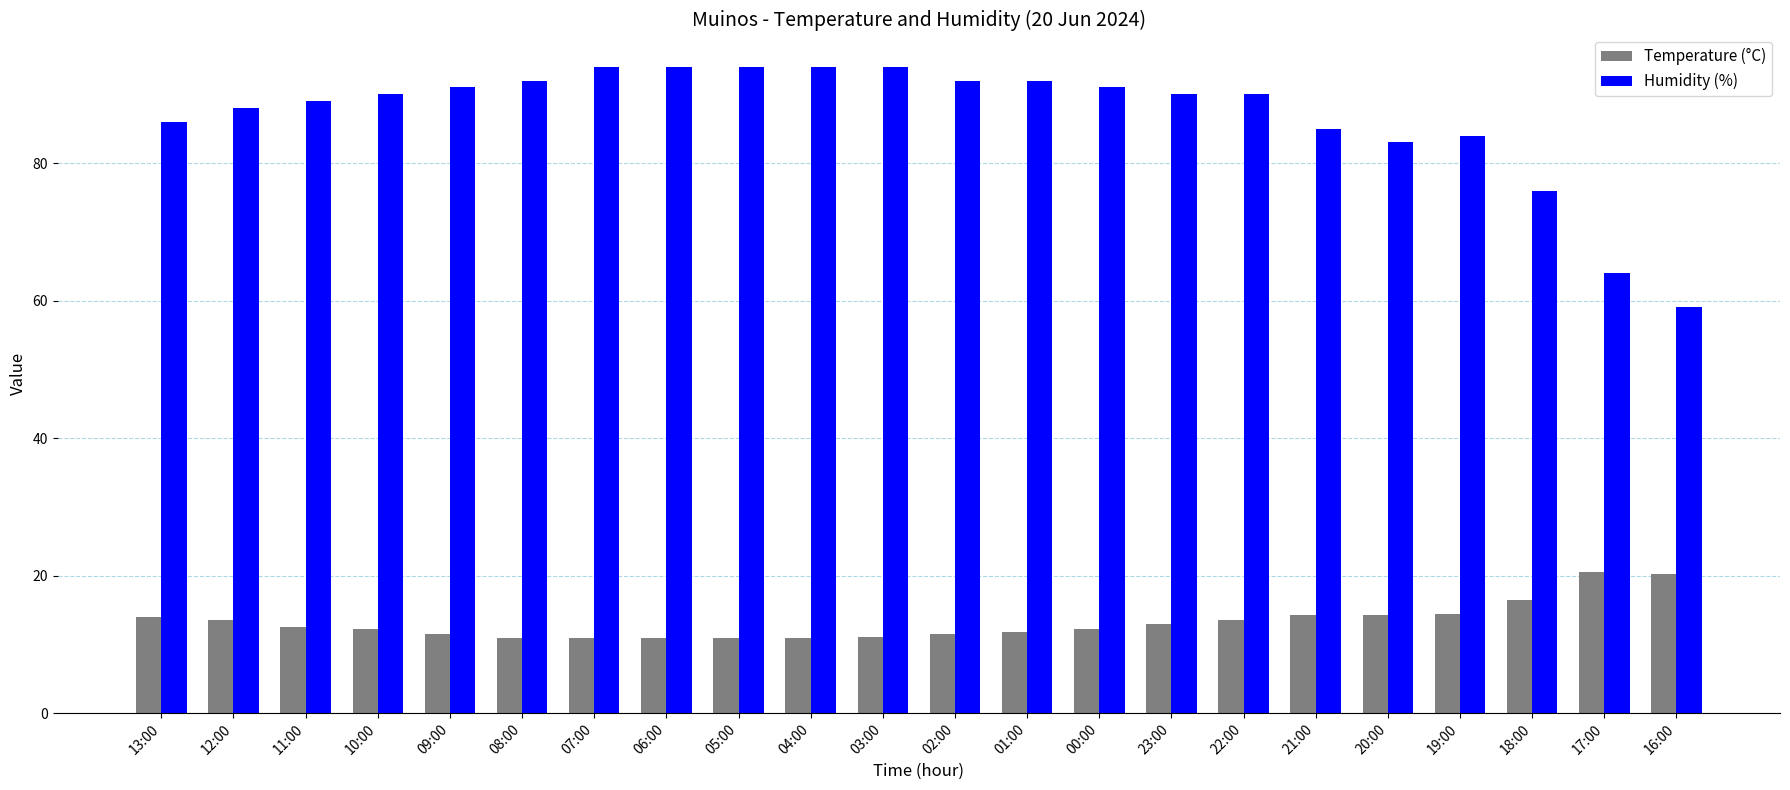

What are all the series names shown in the legend?

Temperature (°C), Humidity (%)